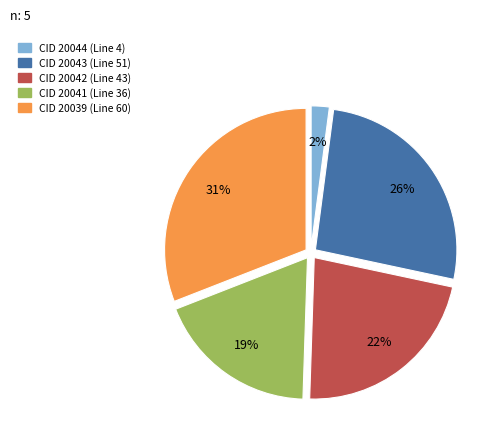

To the nearest percent, what is the average slice percentage?

20%